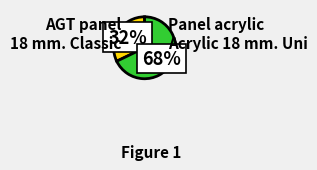

To the nearest percent, what is the difference between the largest and smallest slice percentages?

36%